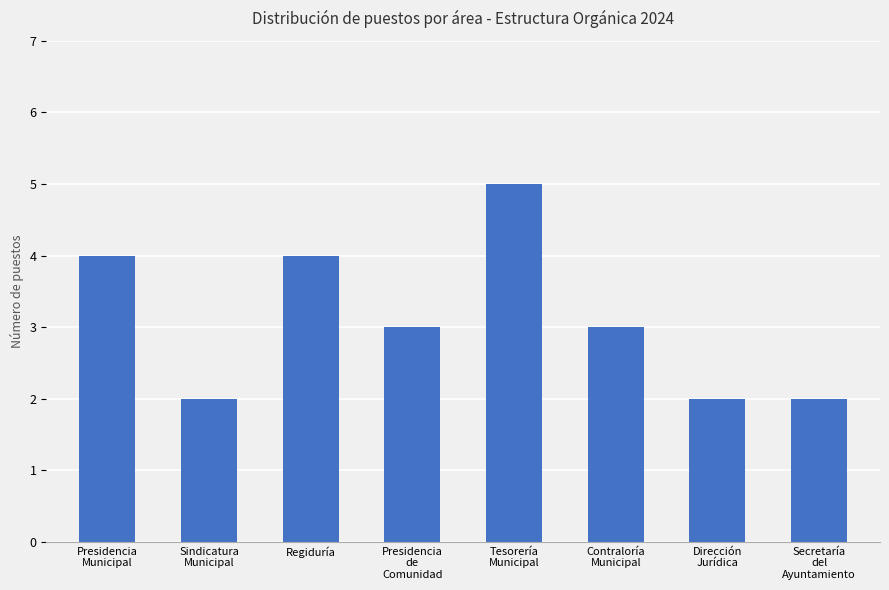

What is the label of the 3rd bar from the right?

Contraloría
Municipal